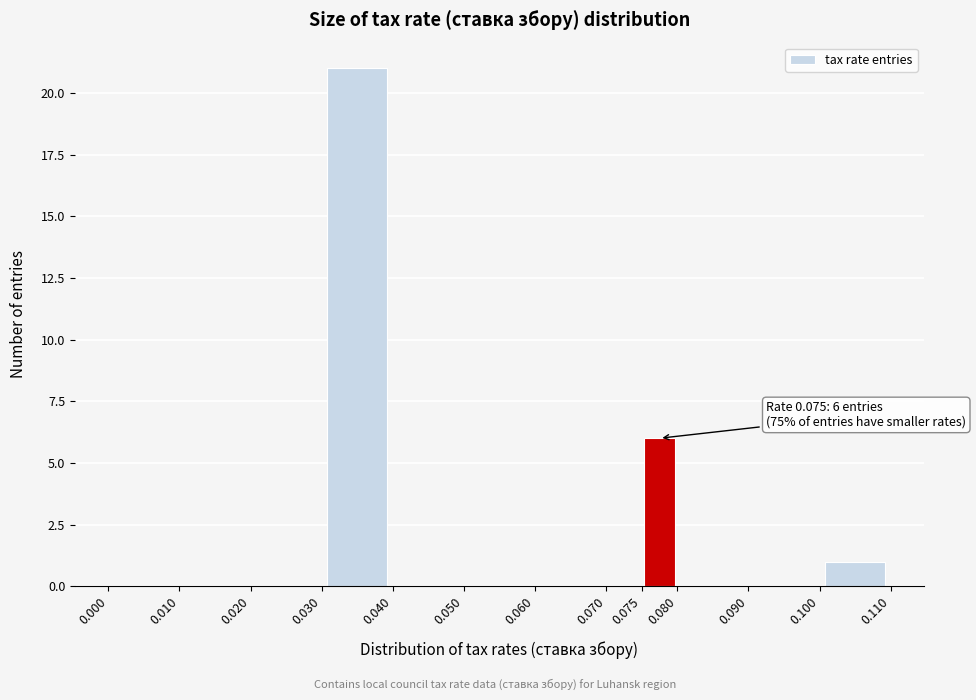

Over which range of the x-axis is the bar tallest?

0.030 to 0.040